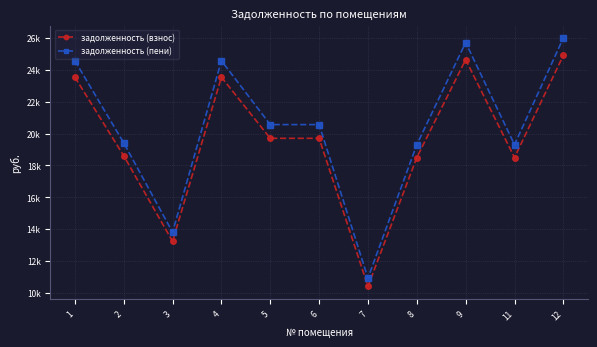

Between 6 and 7, which is larger?

6